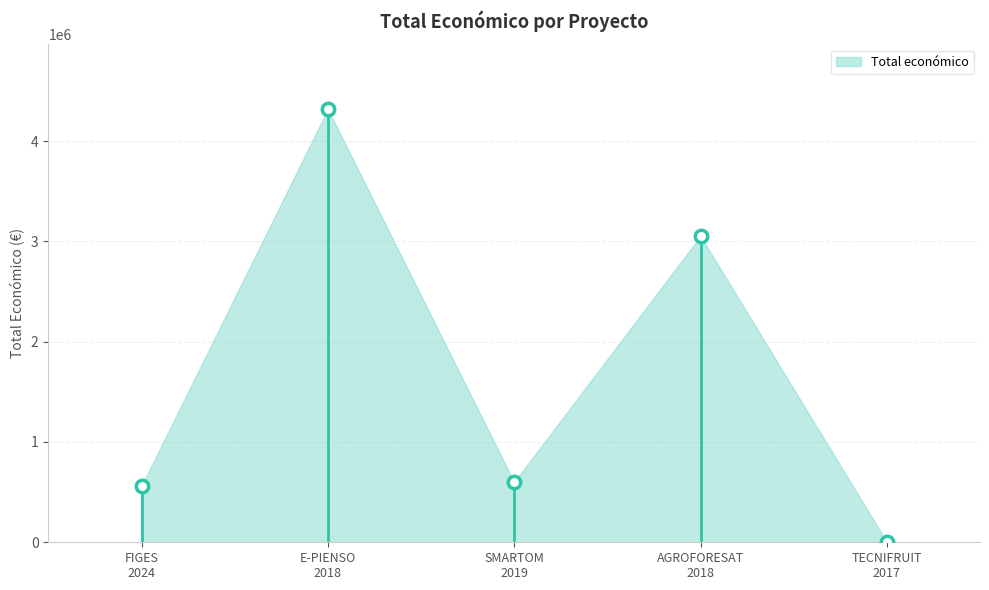

What Y value in the scatter plot is closest to 2160506?

3051573